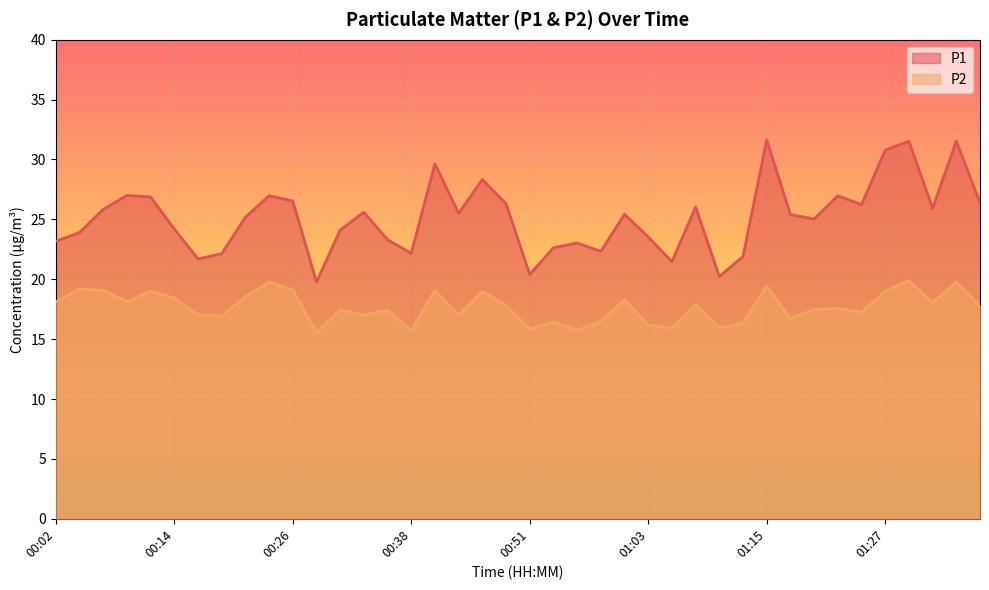

The P1 series shows 30.0 at 01:05. True or false?

False